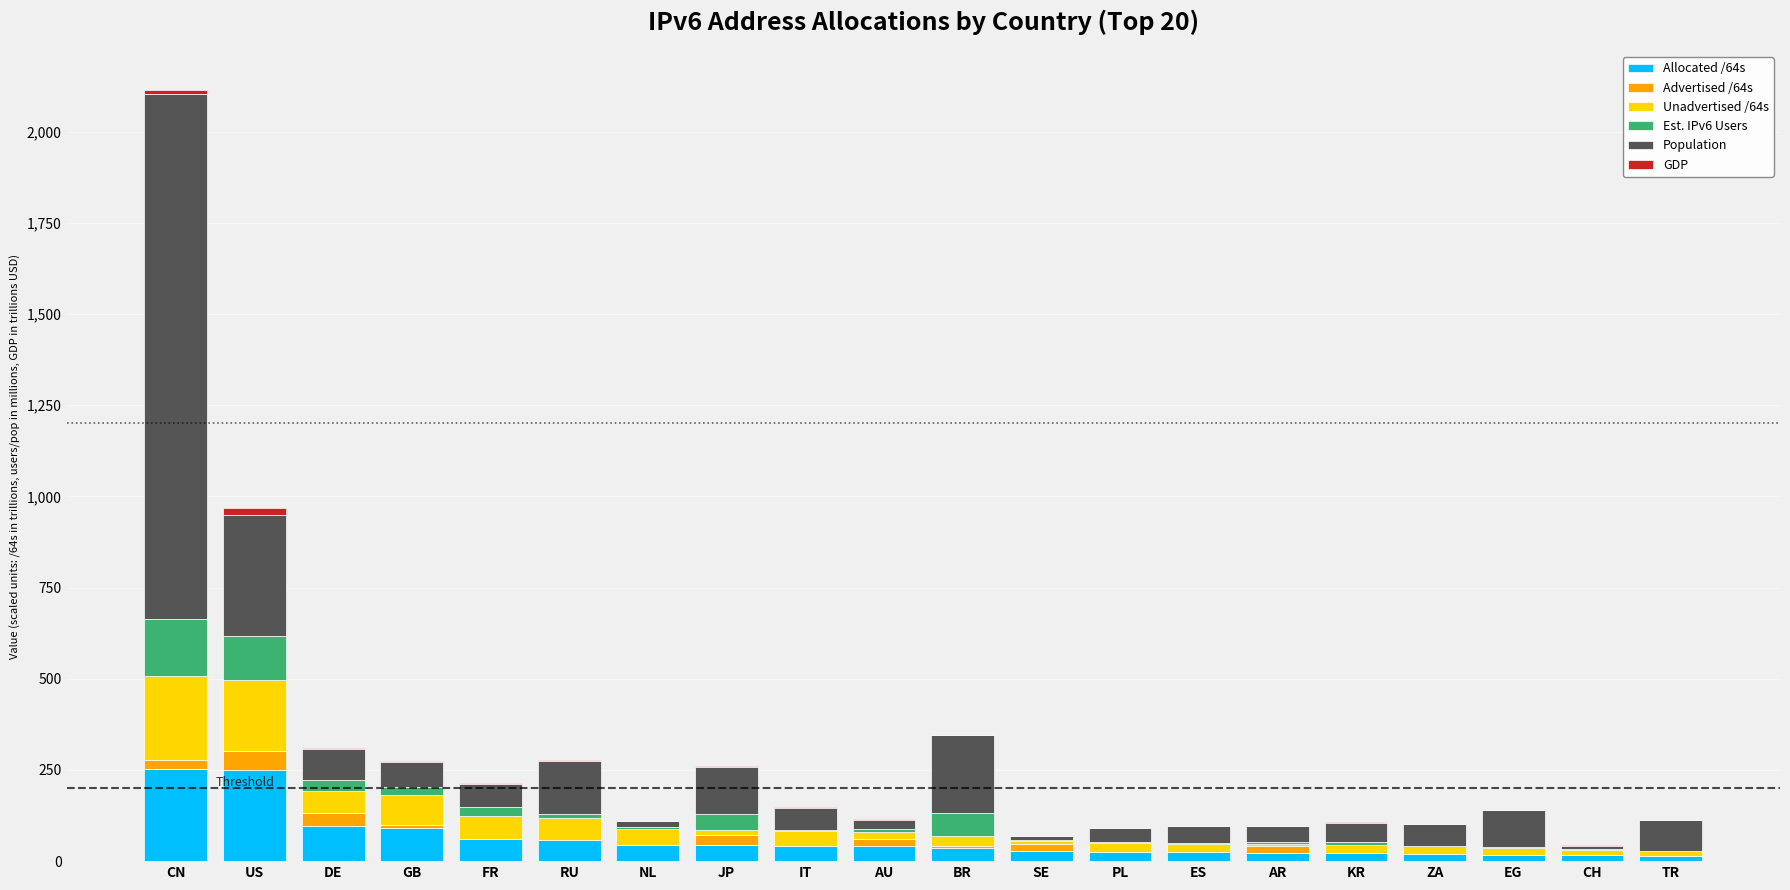

What is the total value across all series at AR?

97.4